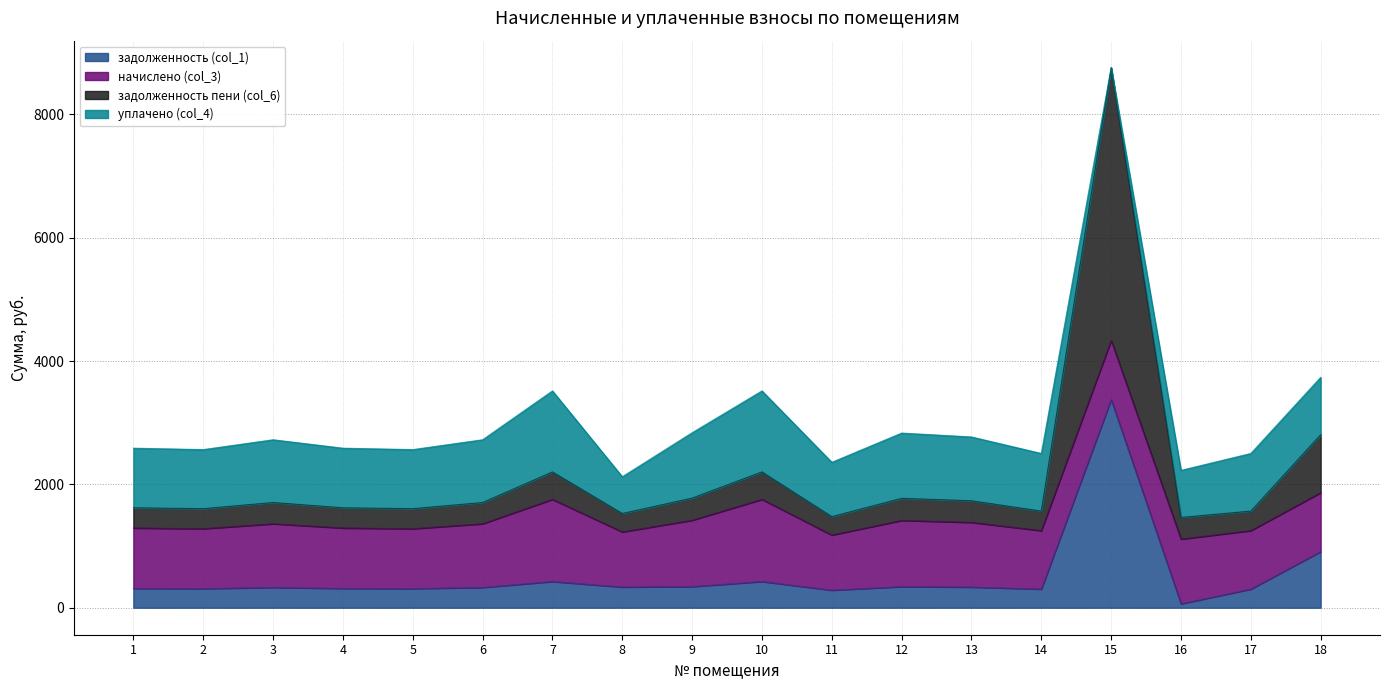

What is the maximum value for задолженность (col_1)?

3376.1